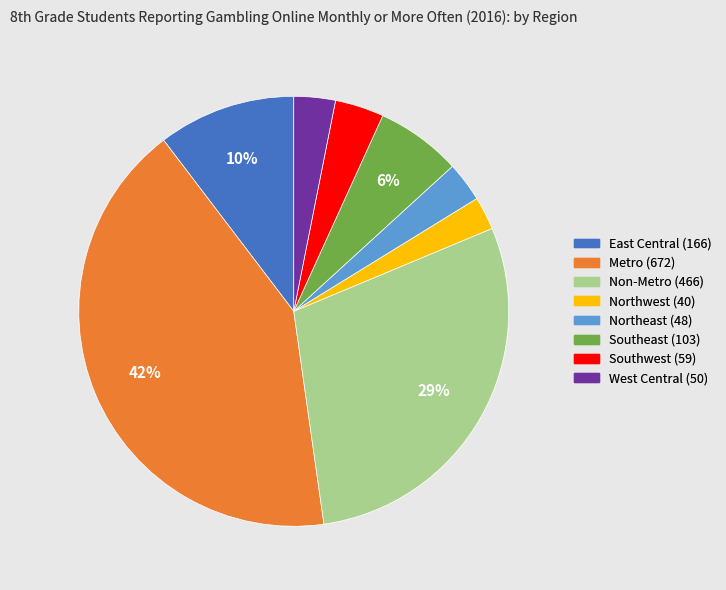

True or false: Northeast accounts for 3% of the total.

True